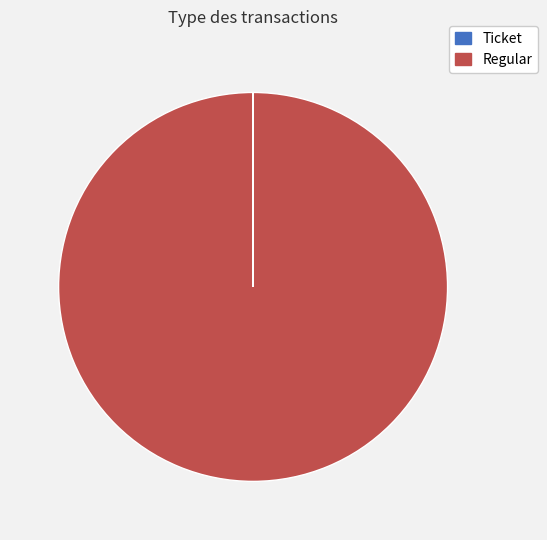

Is Ticket the majority of the pie?

No